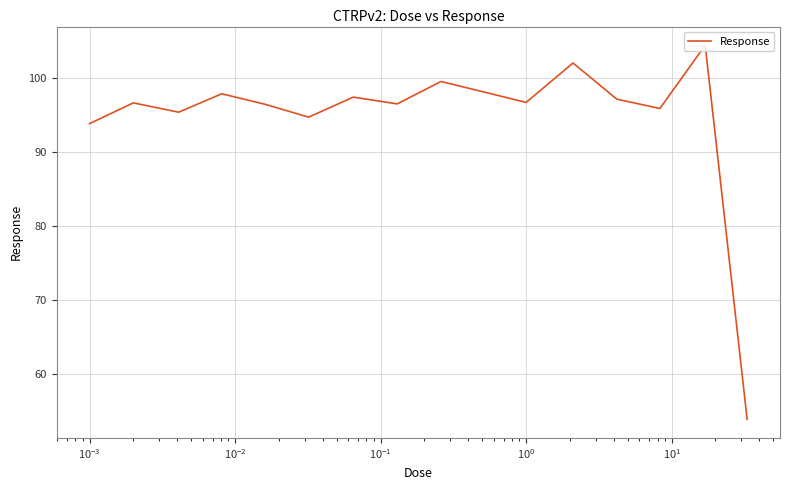

The value at 9 is 158.3. True or false?

False